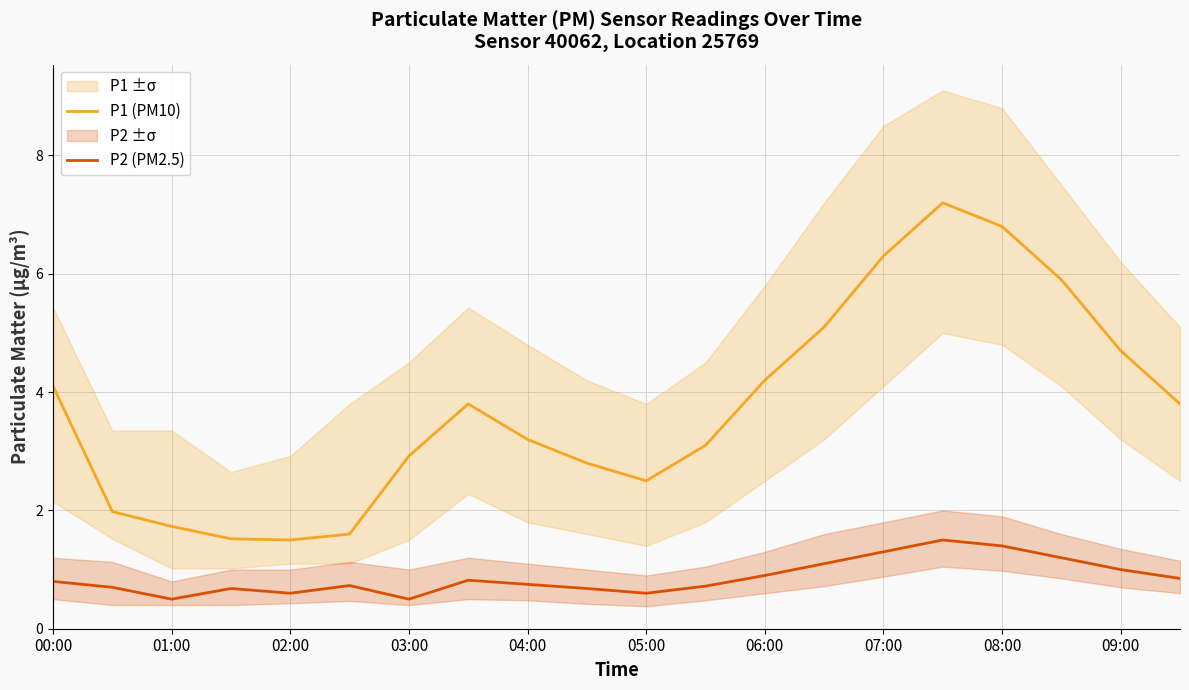

True or false: P1 (PM10) and P2 (PM2.5) intersect in this chart.

False